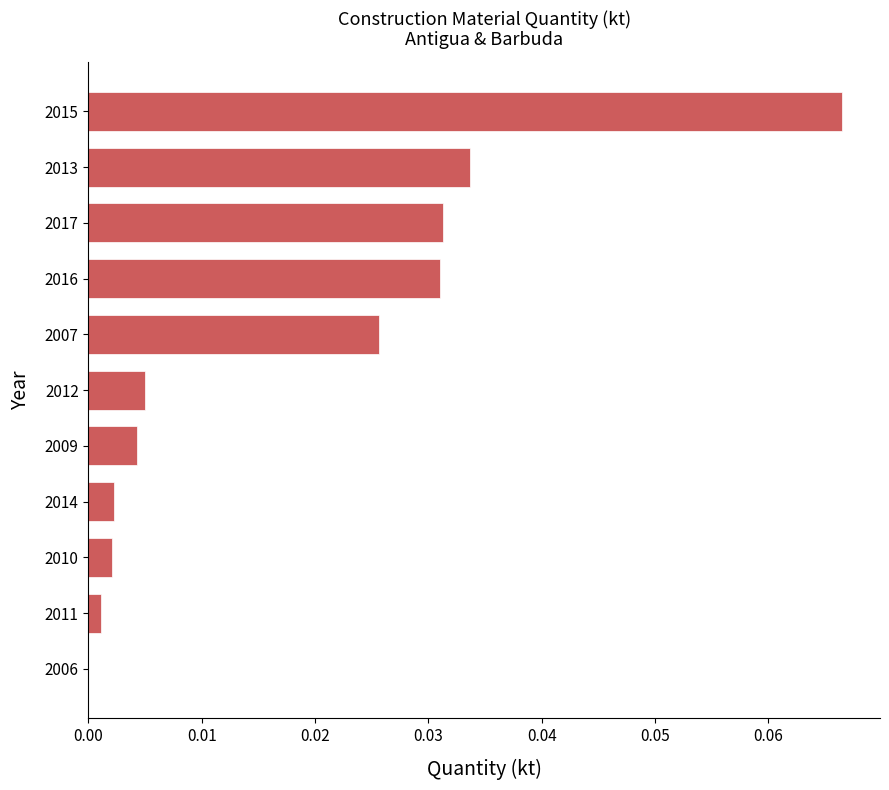

What is the sum of all values?

0.2